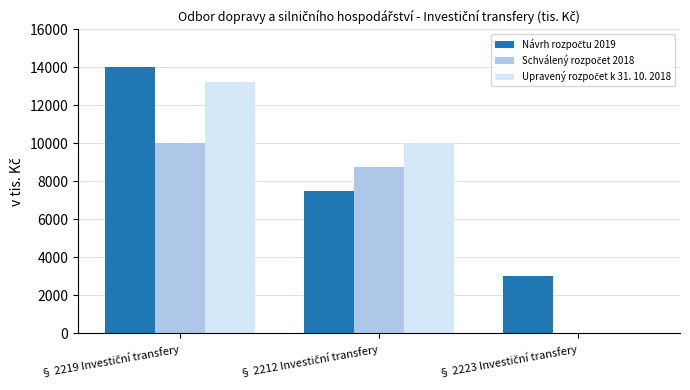

How many groups of bars are there?

3